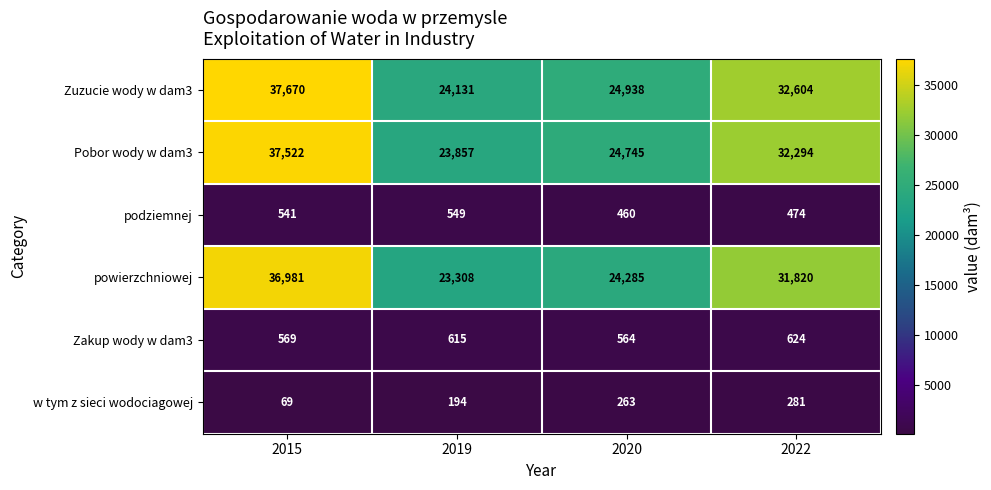

Between 2015 and 2020, which series saw the biggest shift?

Pobor wody w dam3